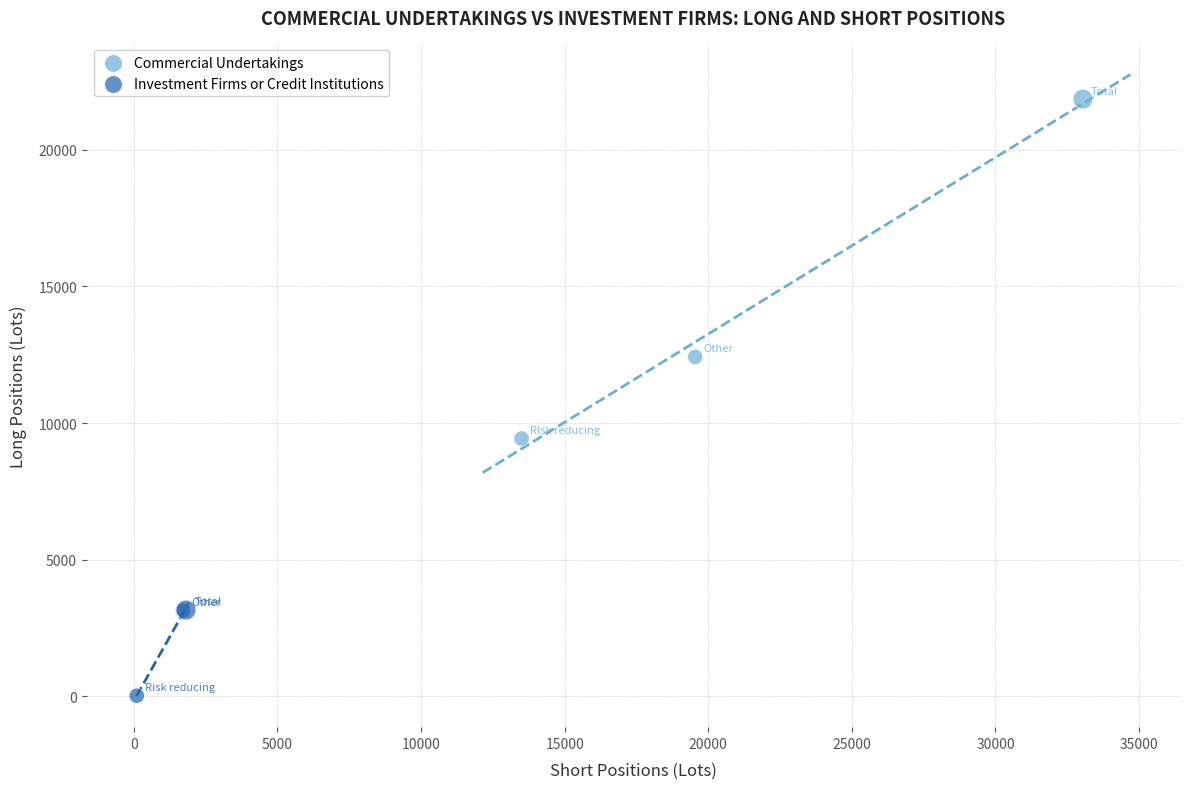

Which series reaches the minimum Y coordinate?

Investment Firms or Credit Institutions